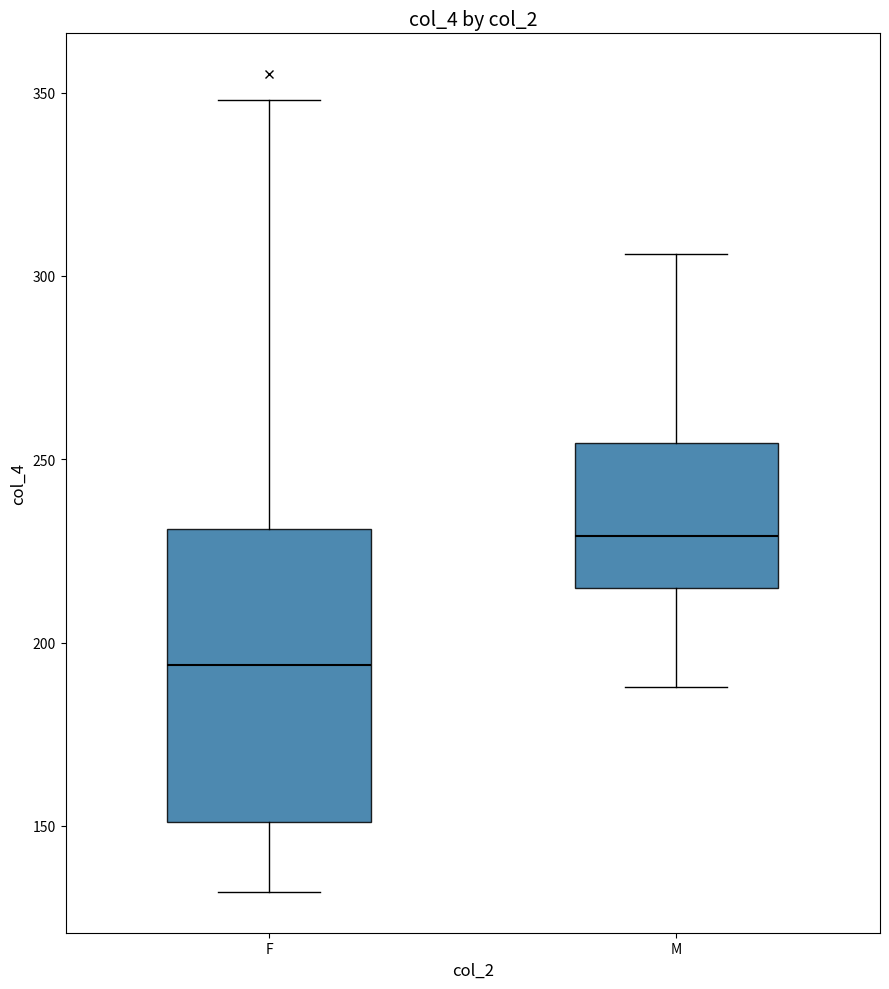

Comparing the boxes themselves (not the whiskers), which one is the tallest?

F